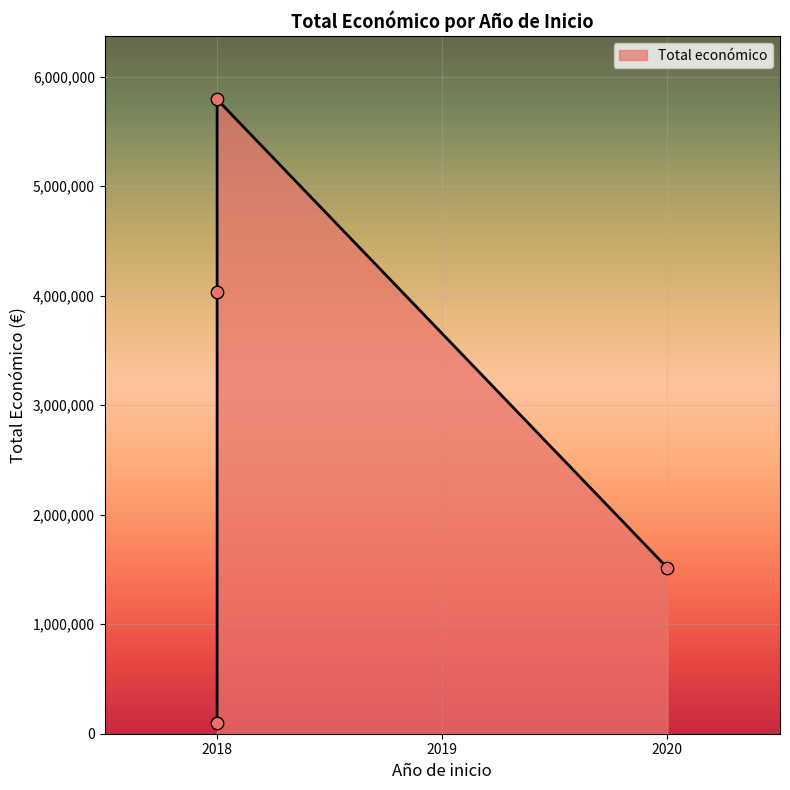

Approximately how many times larger is the value at 2018 (Estrategias) compared to 2018 (GESVIÑA)?

0.7